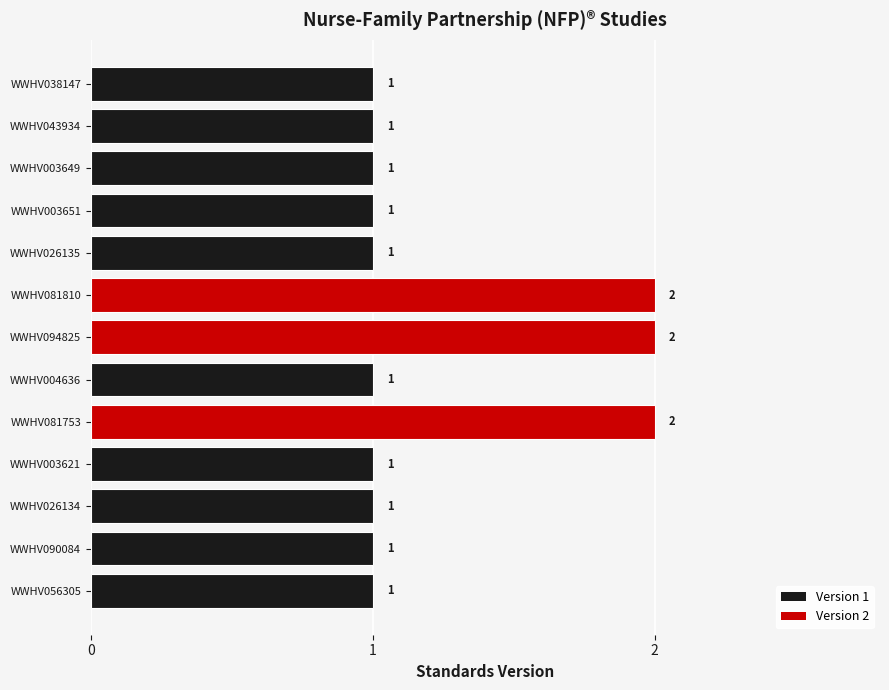

What is the maximum value shown in the chart?

2